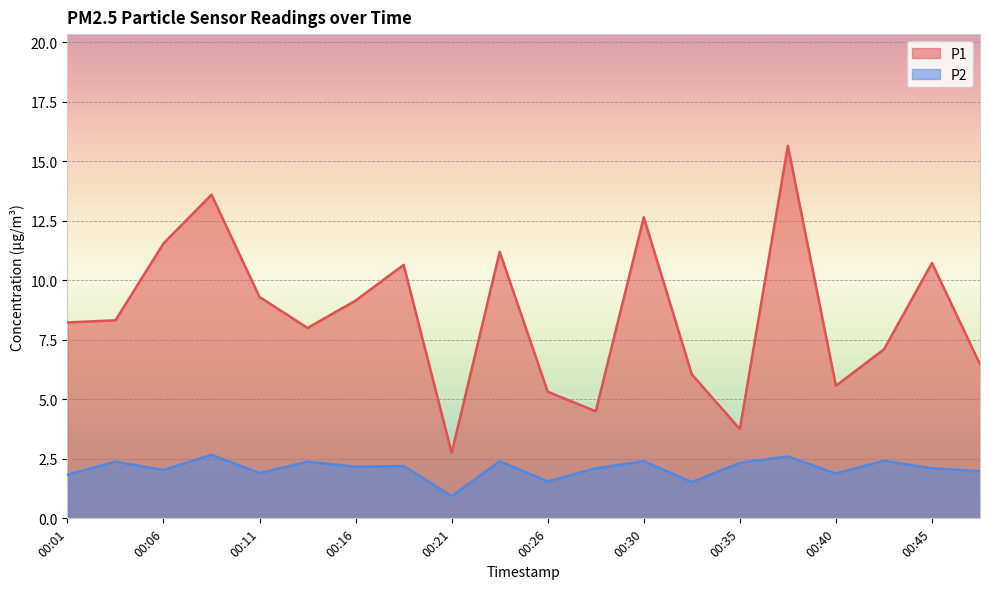

How many lines are shown in the chart?

2